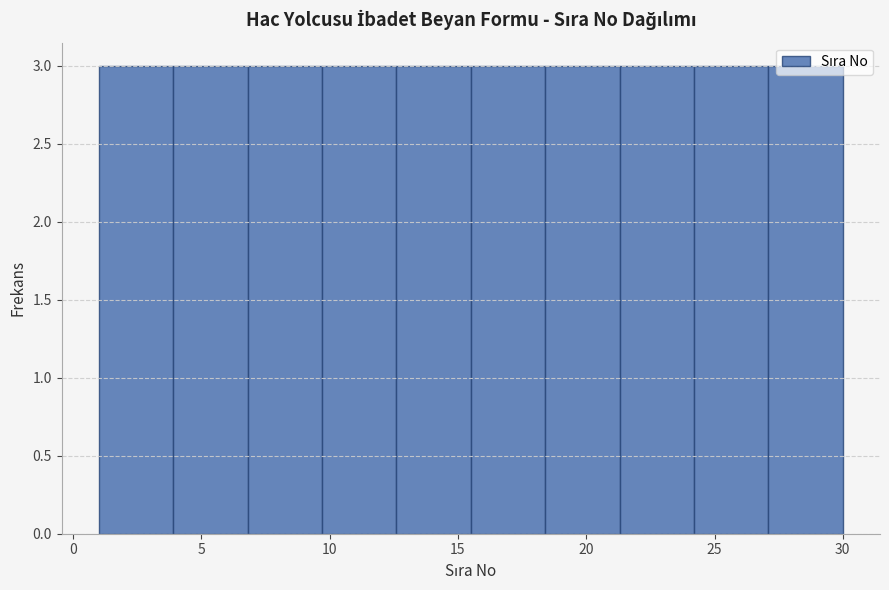

What is the height of the bar covering 3.9 to 6.8 on the x-axis? Neither the bar edges nor the heights are printed on the chart, so give them approximately, as read against the axes.

3